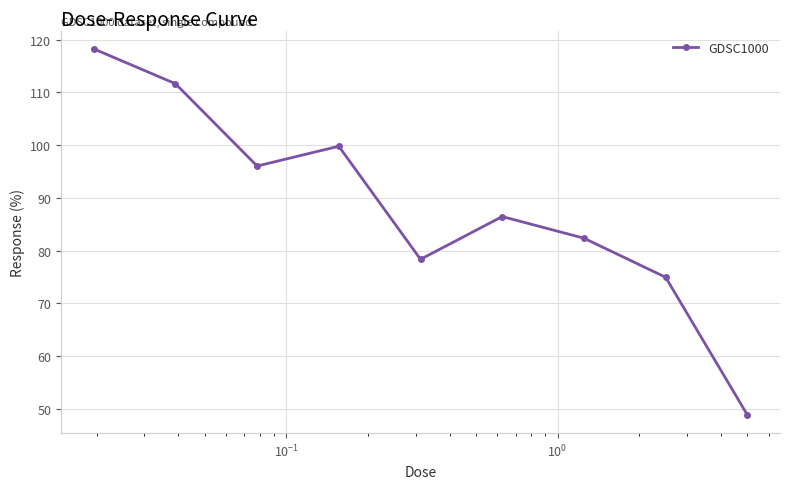

What is the sum of all values?

796.8